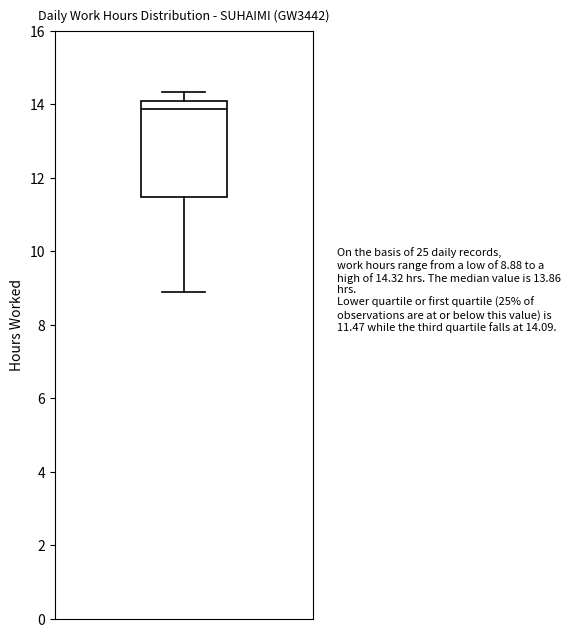

Where is the lower edge of the box on the y-axis? The values are not printed on the chart, so give them approximately, as read against the axis.

11.4